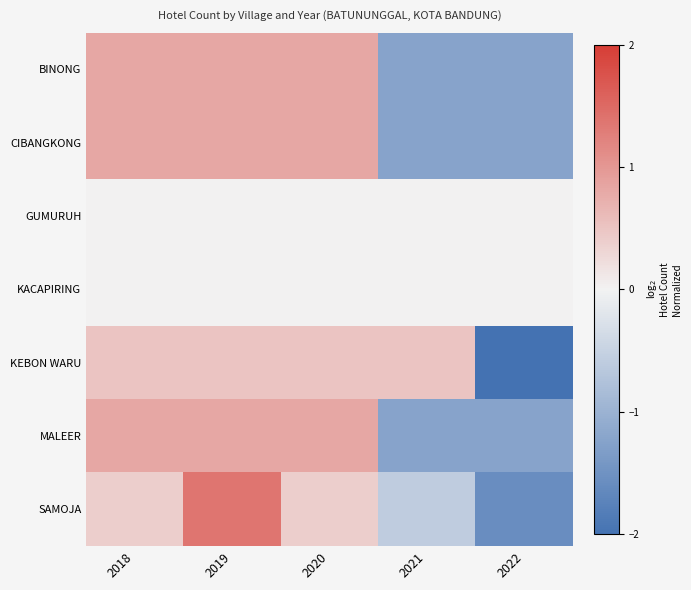

Which label corresponds to the largest value in the chart?

2019